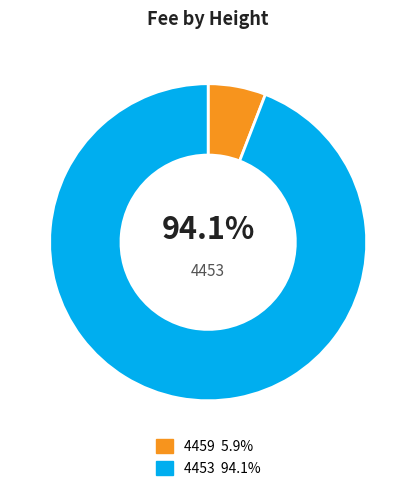

Is it true that 4459 is 6% of the pie?

True